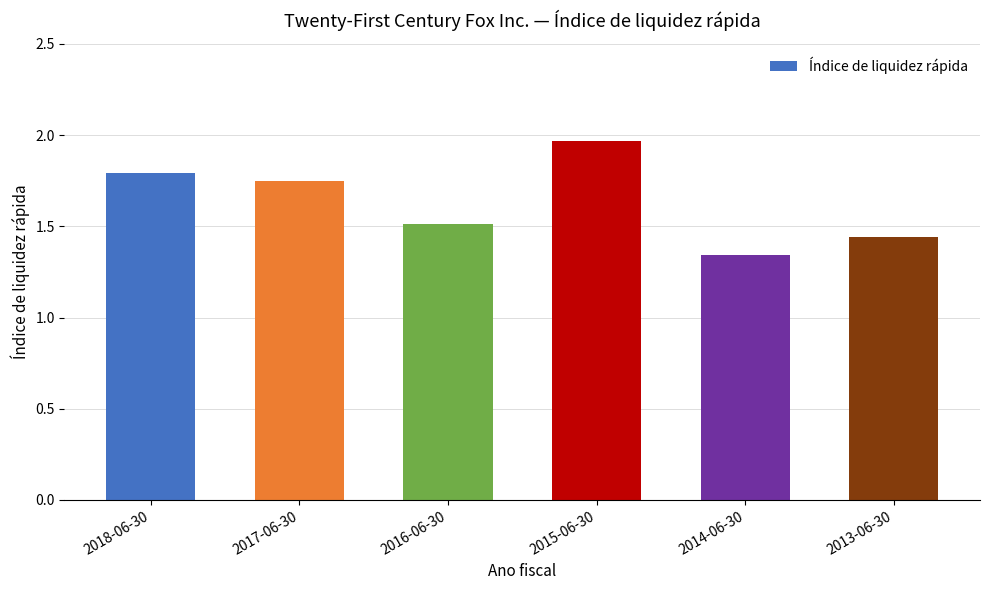

Are the bars horizontal?

No